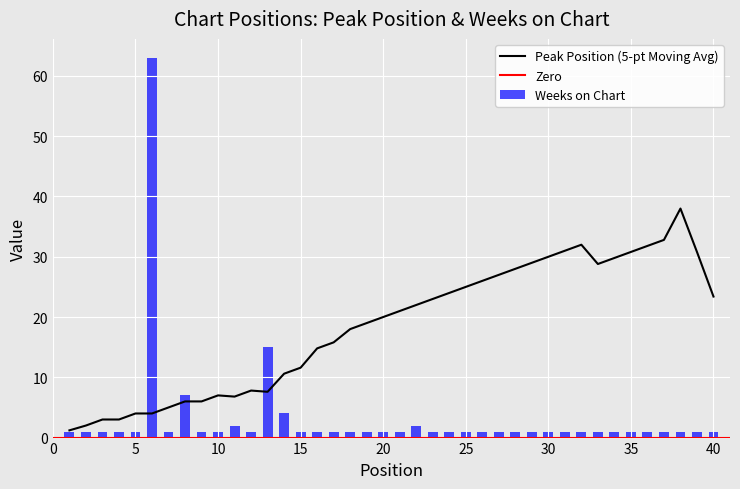

Reading left to right, list all the values displayed in this chart.

1	1	1	1	1	63	1	7	1	1	2	1	15	4	1	1	1	1	1	1	1	2	1	1	1	1	1	1	1	1	1	1	1	1	1	1	1	1	1	1